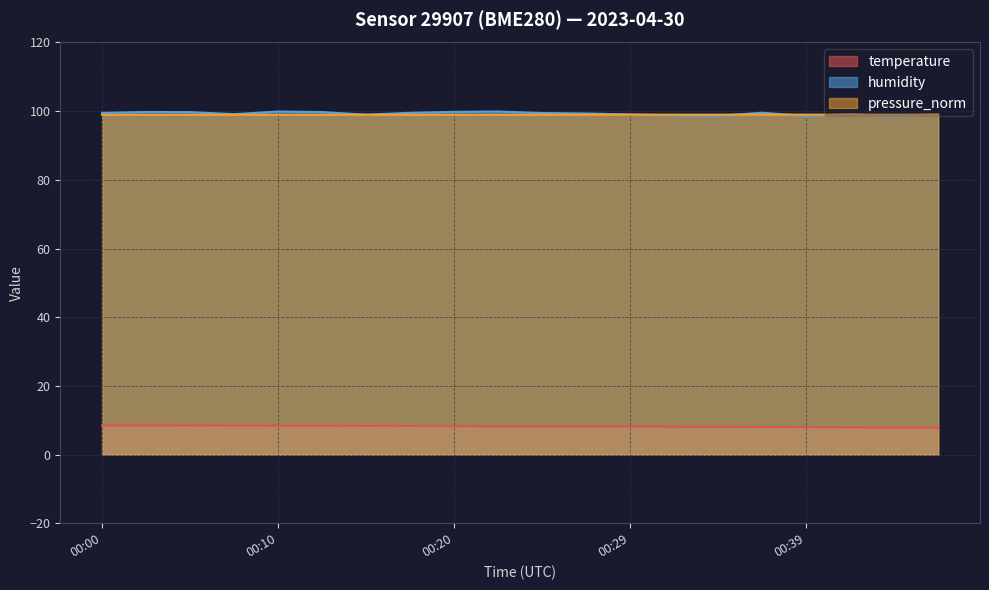

Reading right to left, what are all the values shown in this chart?

temperature: 00:47=7.8	00:44=7.9	00:42=7.9	00:39=8.0	00:37=8.0	00:34=8.1	00:32=8.1	00:29=8.1	00:27=8.2	00:25=8.2	00:22=8.2	00:20=8.3	00:17=8.3	00:15=8.3	00:12=8.3	00:10=8.4	00:07=8.4	00:05=8.4	00:03=8.5	00:00=8.5
humidity: 00:47=99.1	00:44=98.5	00:42=99.1	00:39=98.6	00:37=99.6	00:34=98.6	00:32=98.8	00:29=99.0	00:27=99.3	00:25=99.5	00:22=99.9	00:20=99.8	00:17=99.5	00:15=99.0	00:12=99.8	00:10=99.9	00:07=99.1	00:05=99.7	00:03=99.8	00:00=99.5
pressure_norm: 00:47=99.0	00:44=99.0	00:42=99.0	00:39=99.0	00:37=99.0	00:34=99.0	00:32=99.0	00:29=99.0	00:27=99.0	00:25=99.0	00:22=99.0	00:20=99.0	00:17=99.0	00:15=99.0	00:12=99.0	00:10=99.0	00:07=99.0	00:05=99.0	00:03=99.0	00:00=99.0